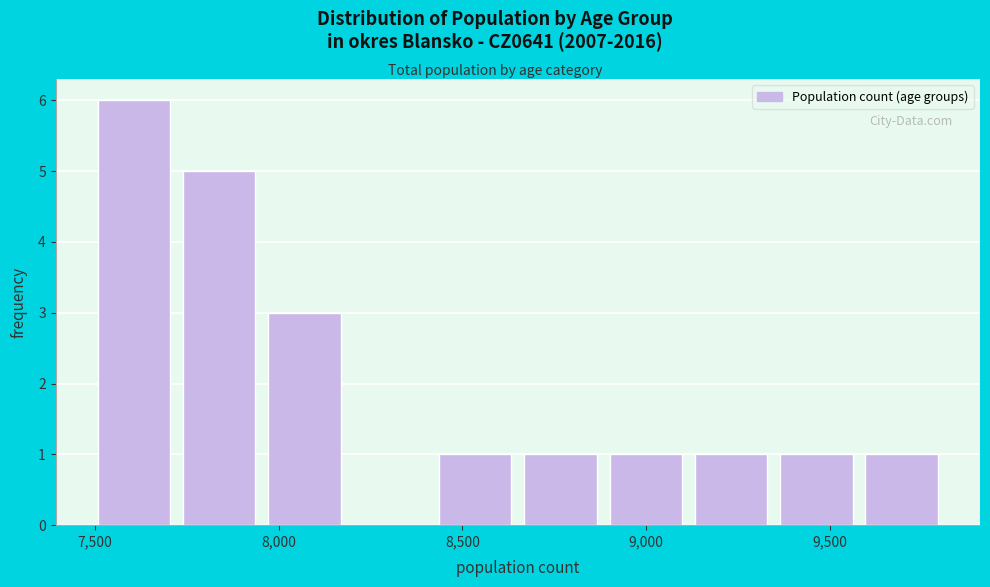

What is the height of the bar covering 8900 to 9100 on the x-axis? Neither the bar edges nor the heights are printed on the chart, so give them approximately, as read against the axes.

1